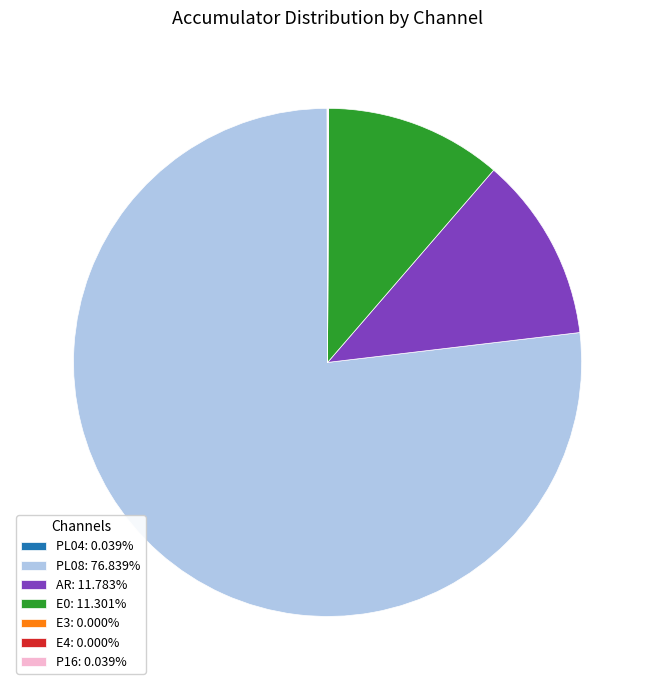

Is there a majority slice in this chart?

Yes